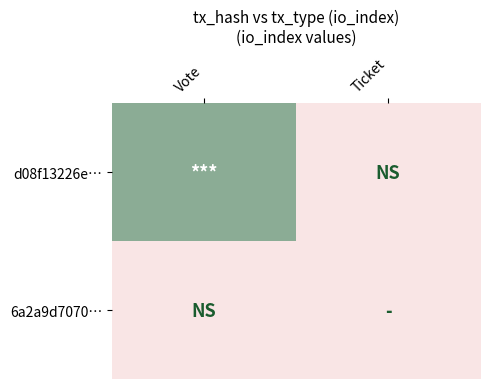

Rank the series by their maximum value, from lowest to highest.

6a2a9d7070…, d08f13226e…